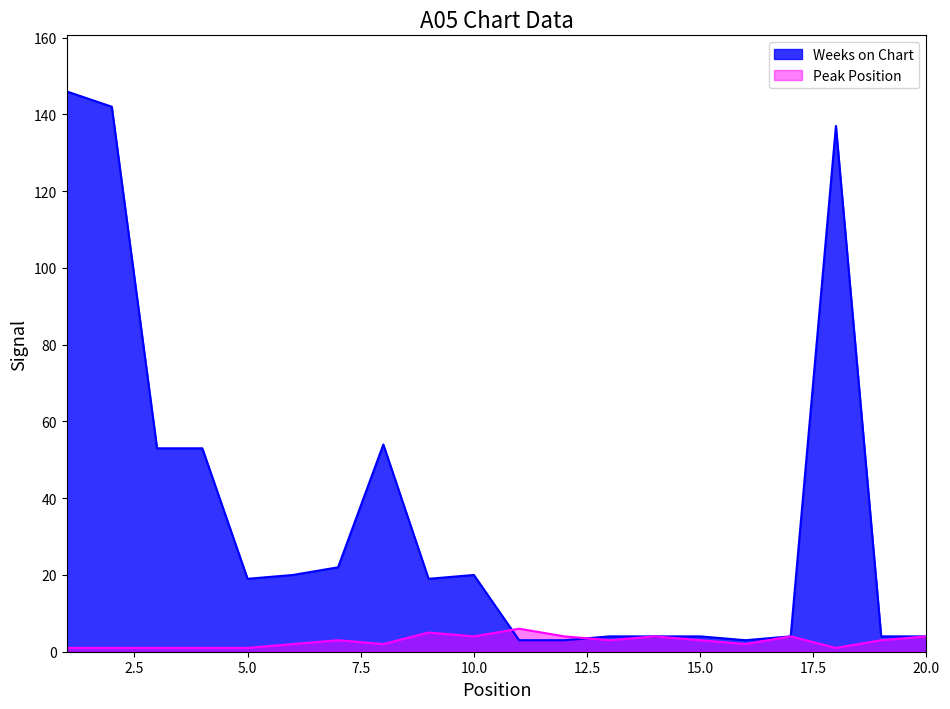

Which series has the largest total across all categories?

Weeks on Chart